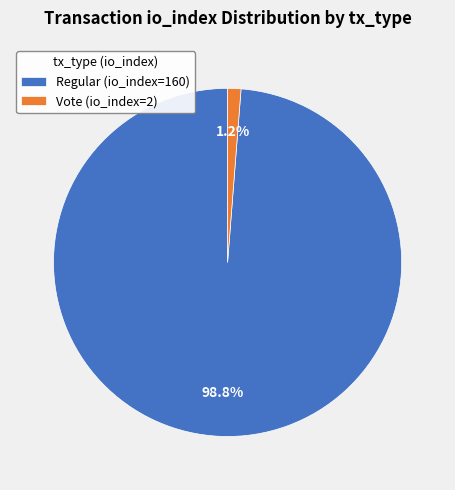

To the nearest percent, what percentage of the pie is Regular (io_index=160)?

99%